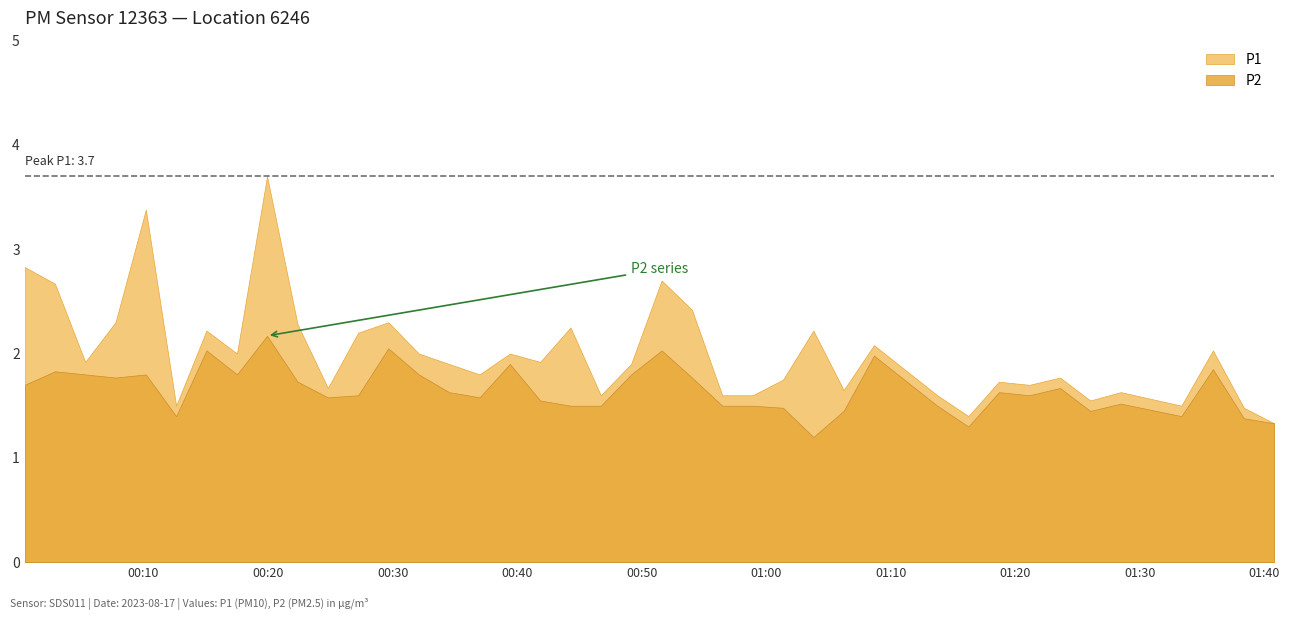

List the labels in order of P2 value, smallest first.

2023-08-17T01:03:47, 2023-08-17T01:16:14, 2023-08-17T01:40:48, 2023-08-17T01:38:21, 2023-08-17T00:12:37, 2023-08-17T01:33:20, 2023-08-17T01:06:13, 2023-08-17T01:26:01, 2023-08-17T01:01:21, 2023-08-17T00:44:17, 2023-08-17T00:46:43, 2023-08-17T00:56:28, 2023-08-17T00:58:55, 2023-08-17T01:13:44, 2023-08-17T01:28:28, 2023-08-17T00:41:51, 2023-08-17T00:24:48, 2023-08-17T00:36:59, 2023-08-17T00:27:14, 2023-08-17T01:21:08, 2023-08-17T00:34:32, 2023-08-17T01:18:41, 2023-08-17T01:23:35, 2023-08-17T00:00:27, 2023-08-17T00:22:22, 2023-08-17T00:07:45, 2023-08-17T00:54:02, 2023-08-17T00:05:19, 2023-08-17T00:10:11, 2023-08-17T00:17:30, 2023-08-17T00:32:06, 2023-08-17T00:49:09, 2023-08-17T00:02:53, 2023-08-17T01:35:52, 2023-08-17T00:39:25, 2023-08-17T01:08:39, 2023-08-17T00:15:03, 2023-08-17T00:51:36, 2023-08-17T00:29:39, 2023-08-17T00:19:55